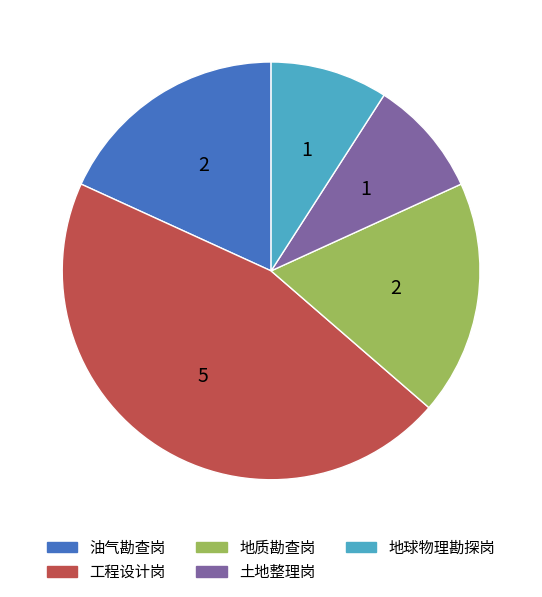

Combined, do 工程设计岗 and 土地整理岗 account for over 50%?

Yes